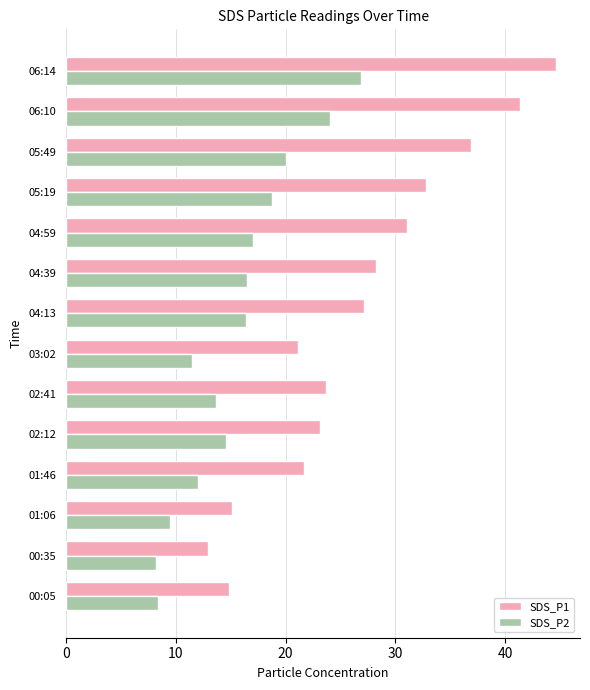

What is the highest value of the SDS_P1 series?

44.6